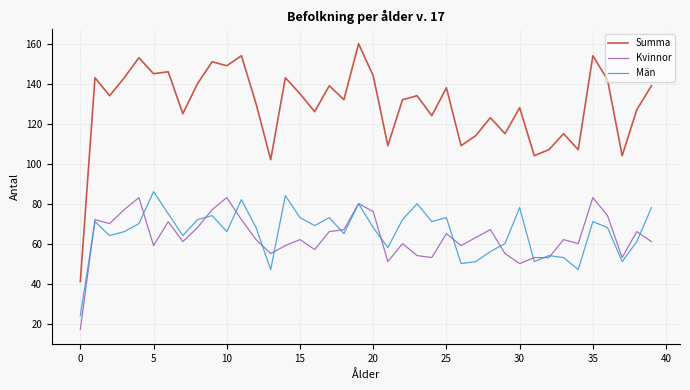

True or false: Summa and Kvinnor cross at least once.

False